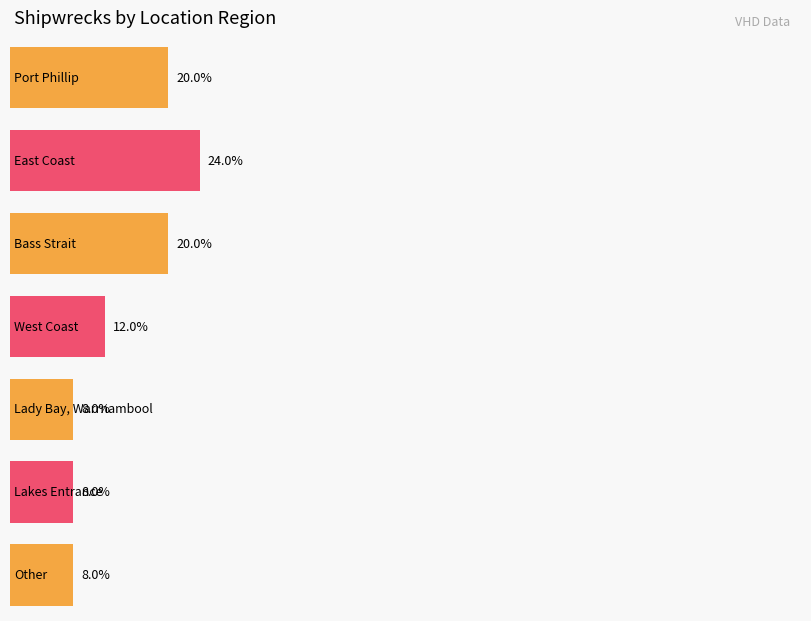

What position from the right is West Coast?

4